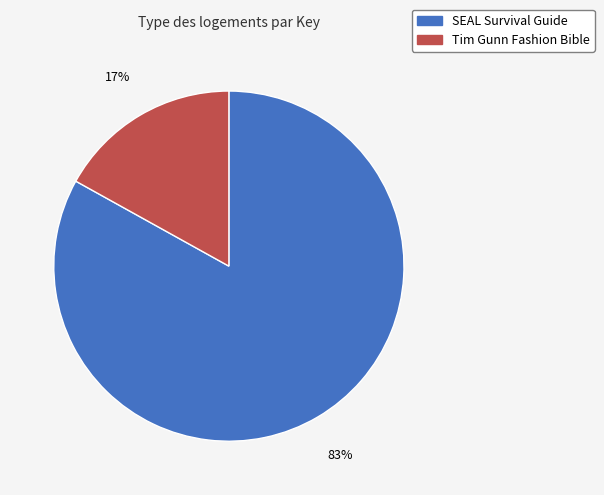

To the nearest percent, what is the average slice percentage?

50%